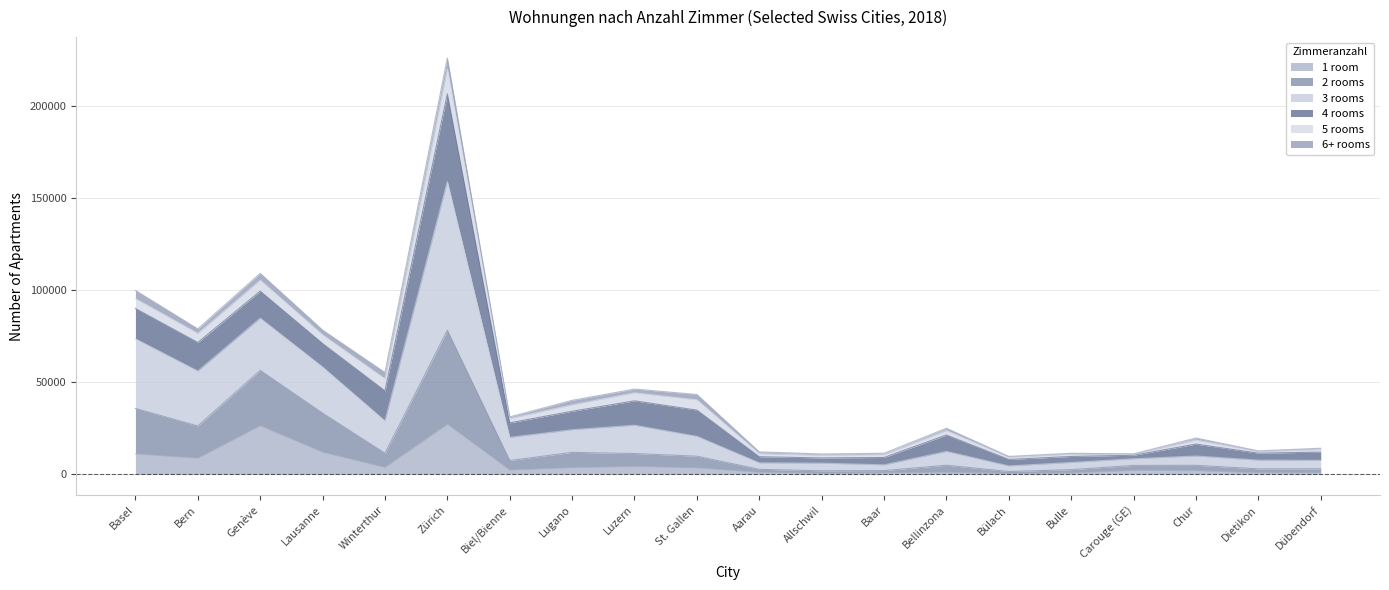

What is the label of the 20th point from the left?

Dübendorf